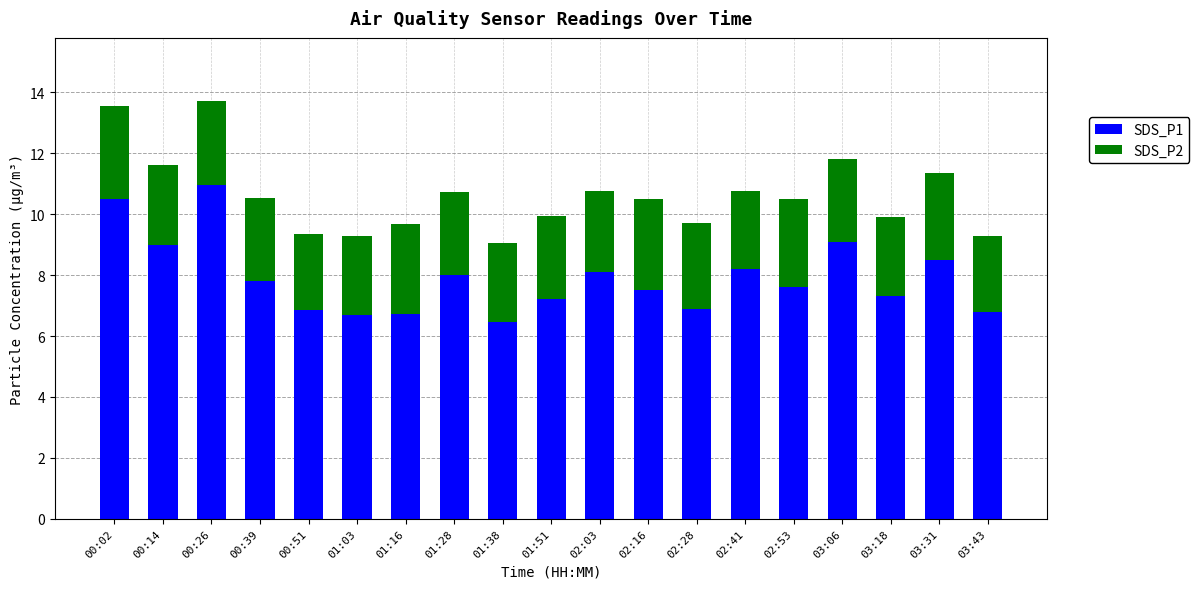

How many data points does each series have?

19